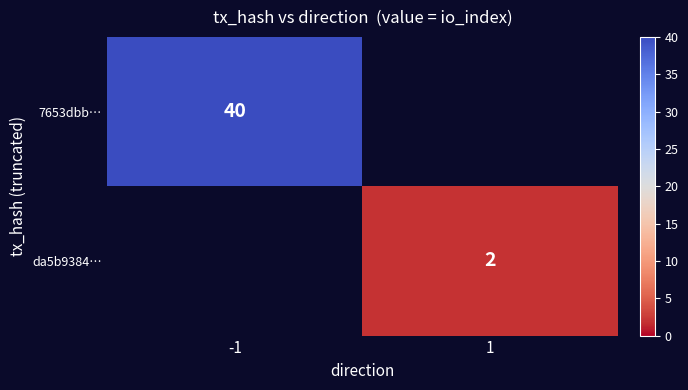

The value of da5b9384… at 1 is 1. True or false?

False